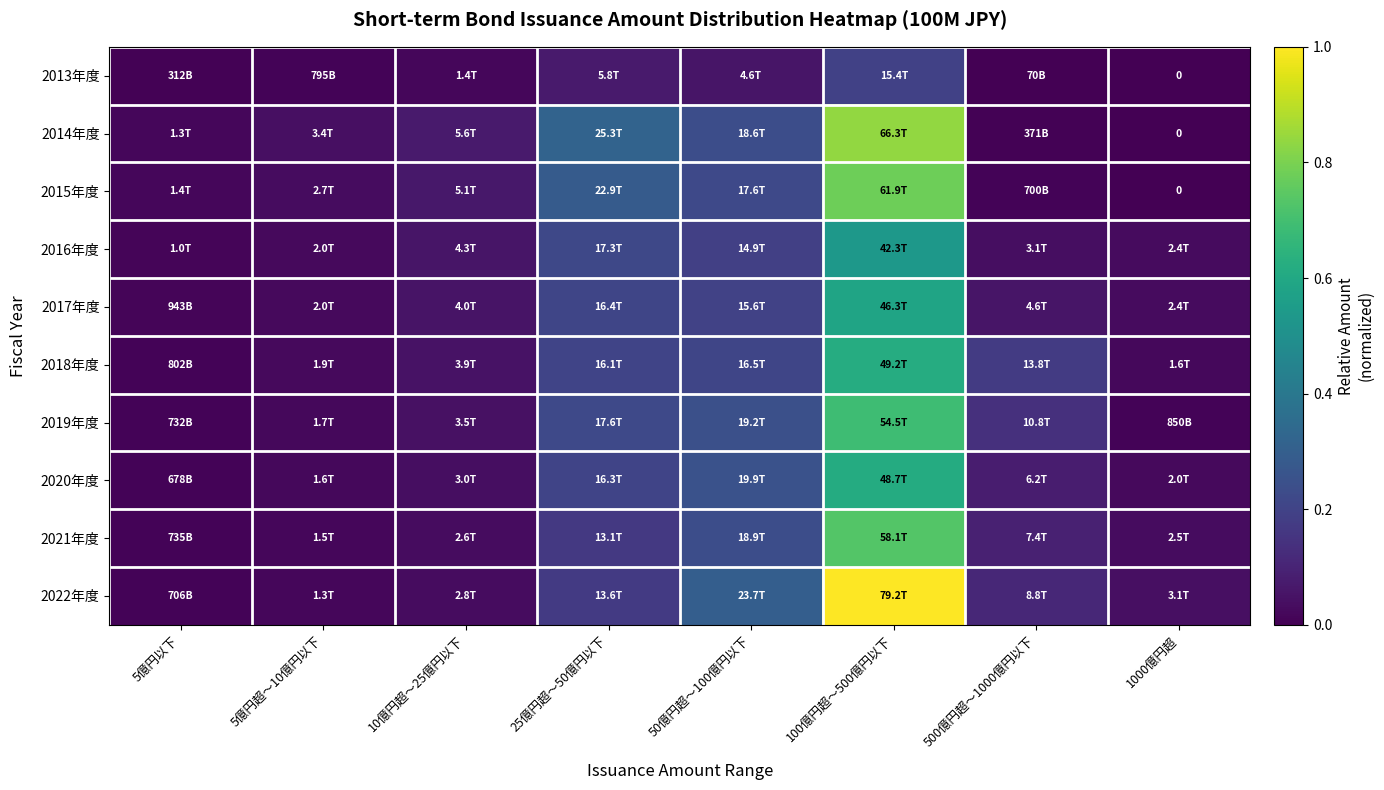

The value of 2018年度 at 1000億円超 is 0.0. True or false?

False